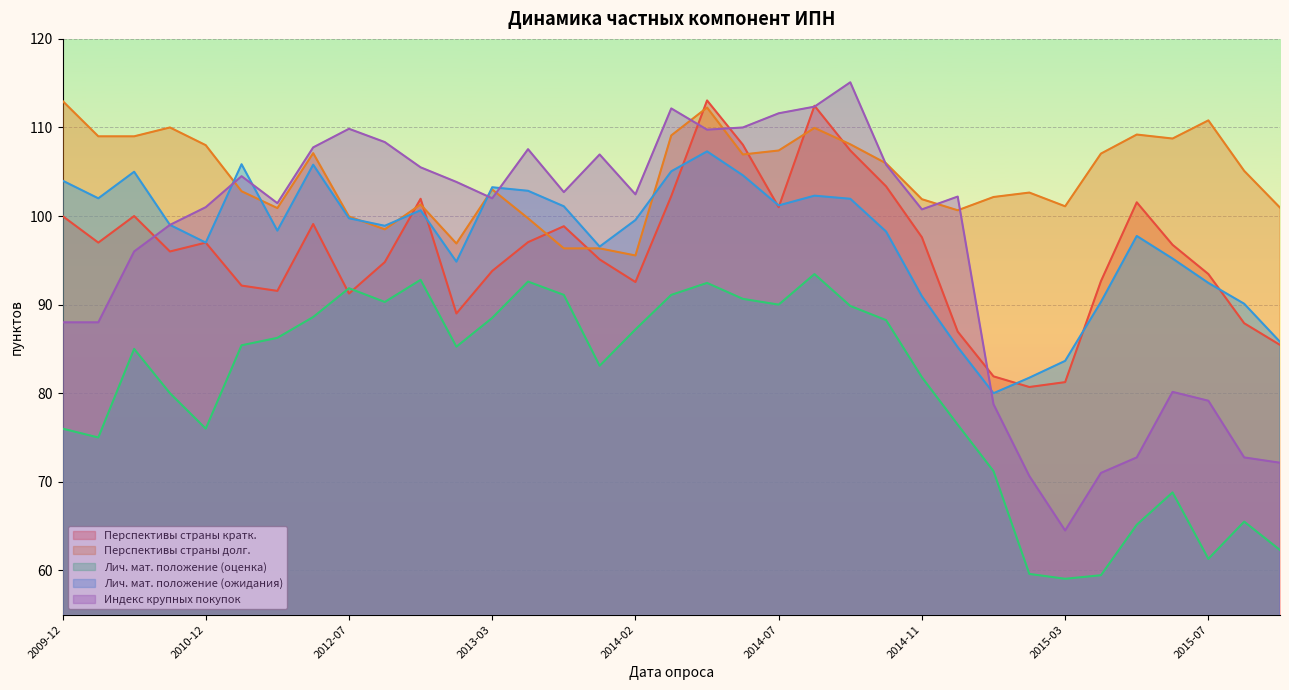

Which series has the largest total across all categories?

Перспективы страны долг.